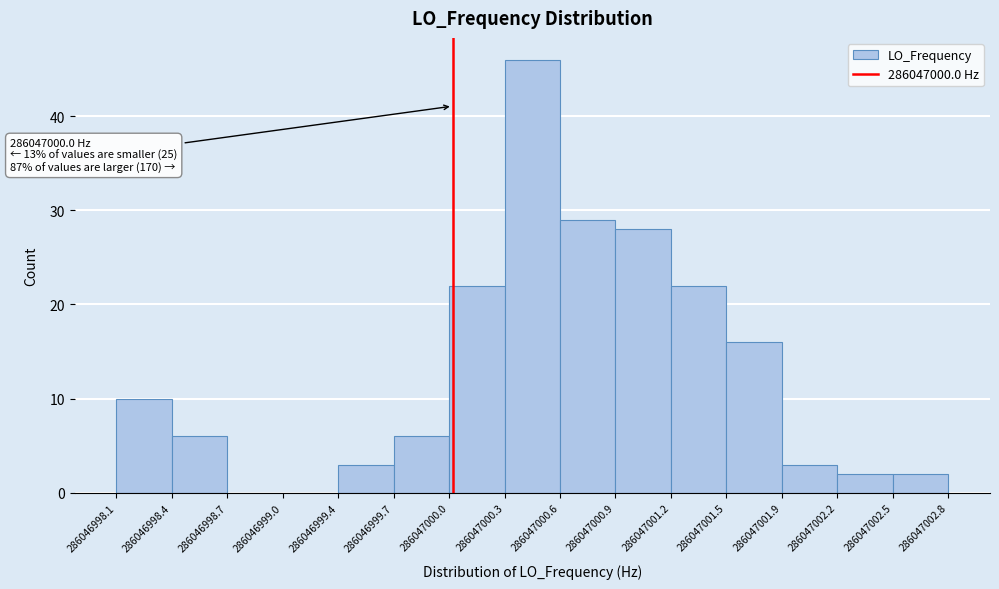

Over which range of the x-axis is the bar tallest?

286047000.3 to 286047000.6